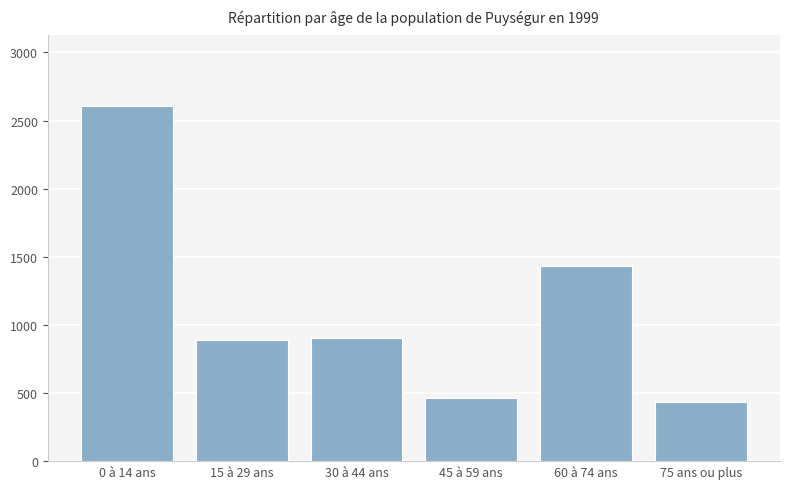

Which label corresponds to the smallest value in the chart?

75 ans ou plus